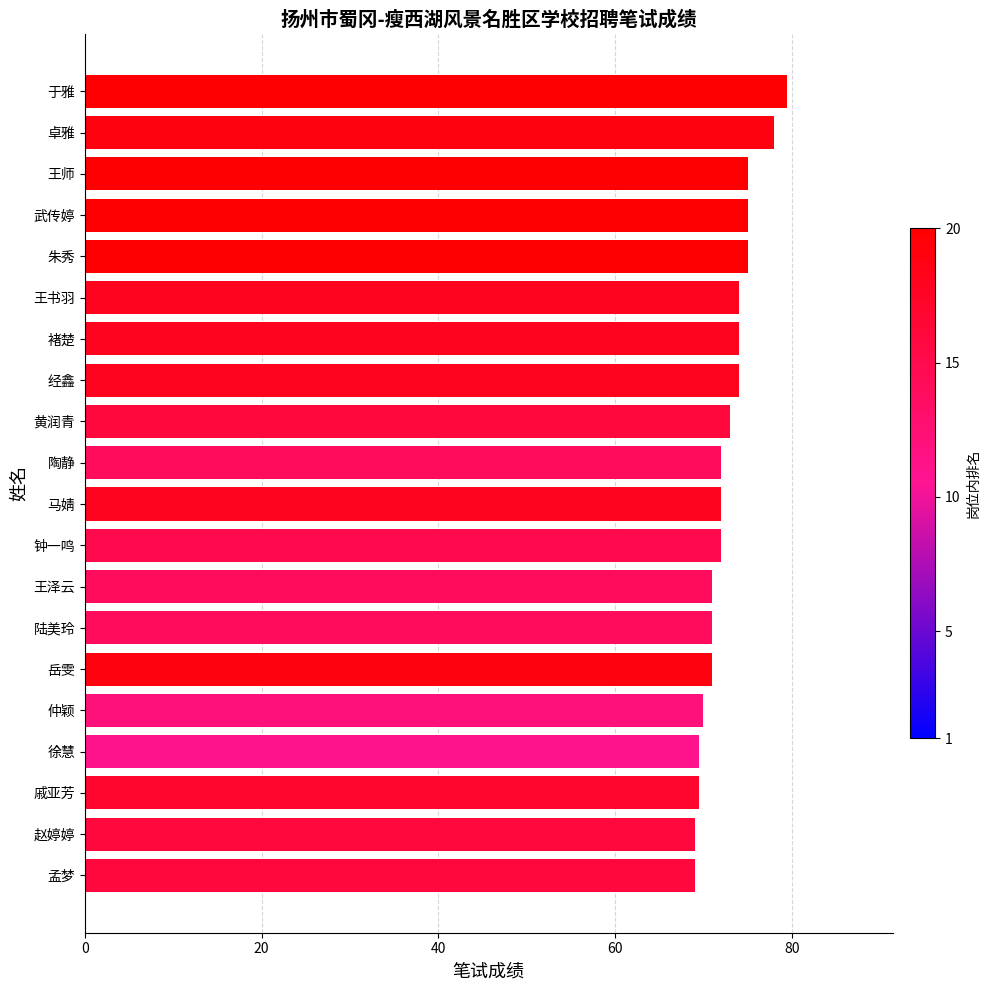

What is the approximate value at 黄润青?

73.0